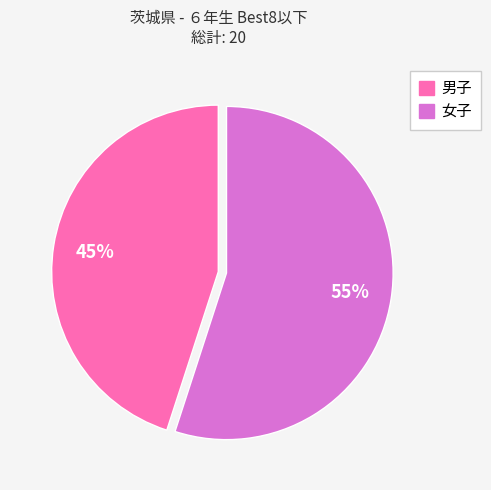

How many segments does this pie chart have?

2